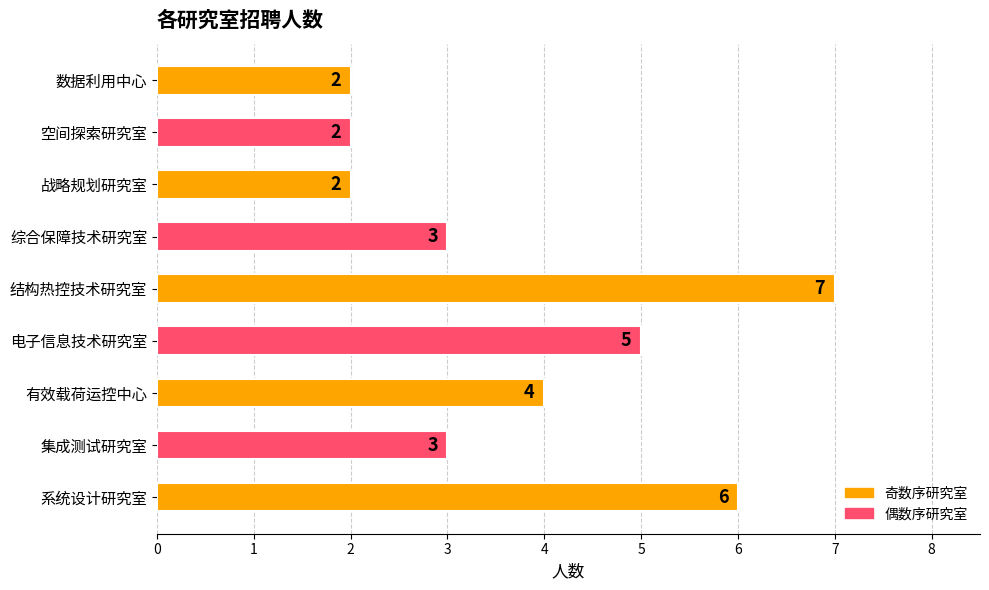

Between 电子信息技术研究室 and 综合保障技术研究室, which is larger?

电子信息技术研究室